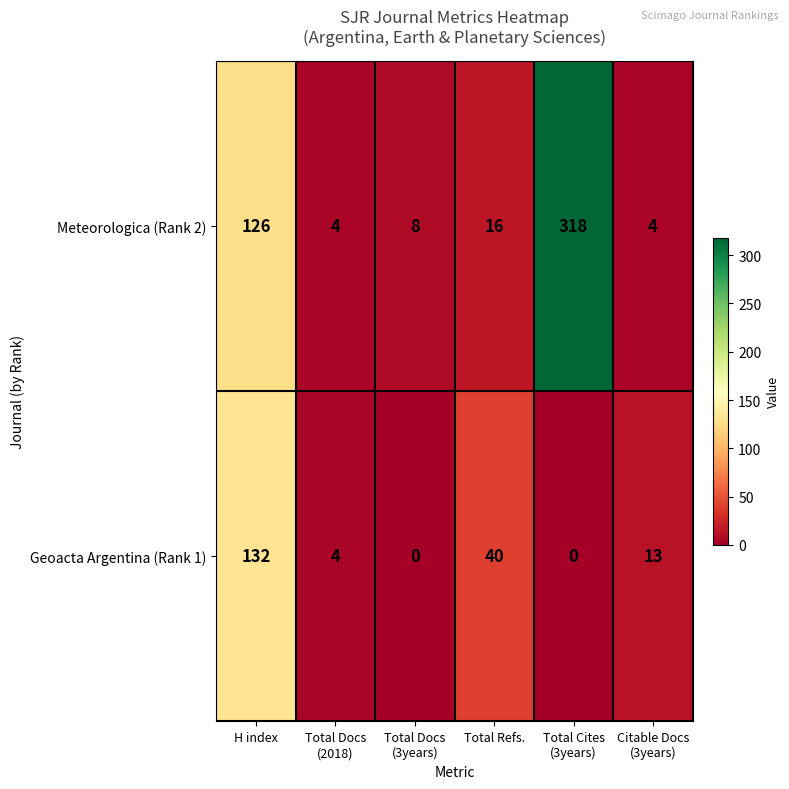

Reading left to right, extract all data points from this chart.

Meteorologica (Rank 2): 126	4	8	16	318	4
Geoacta Argentina (Rank 1): 132	4	0	40	0	13